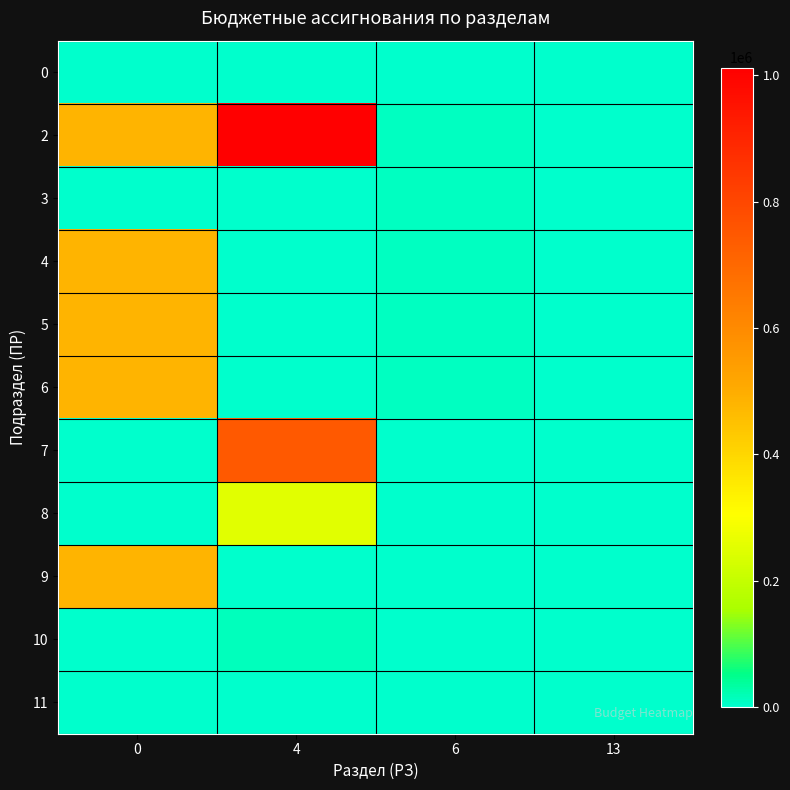

Rank the series at 0 from highest to lowest value.

2, 4, 5, 6, 9, 0, 3, 7, 8, 10, 11